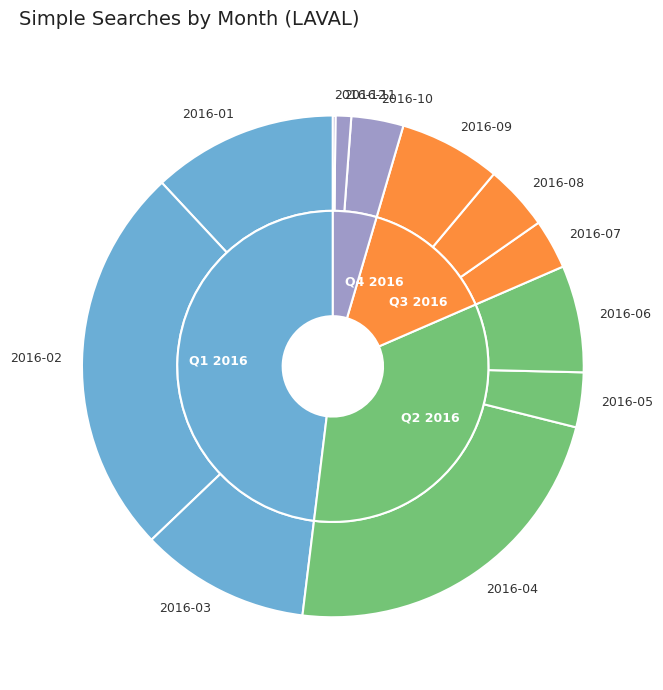

Is it true that 2016-10 is 9% of the pie?

False